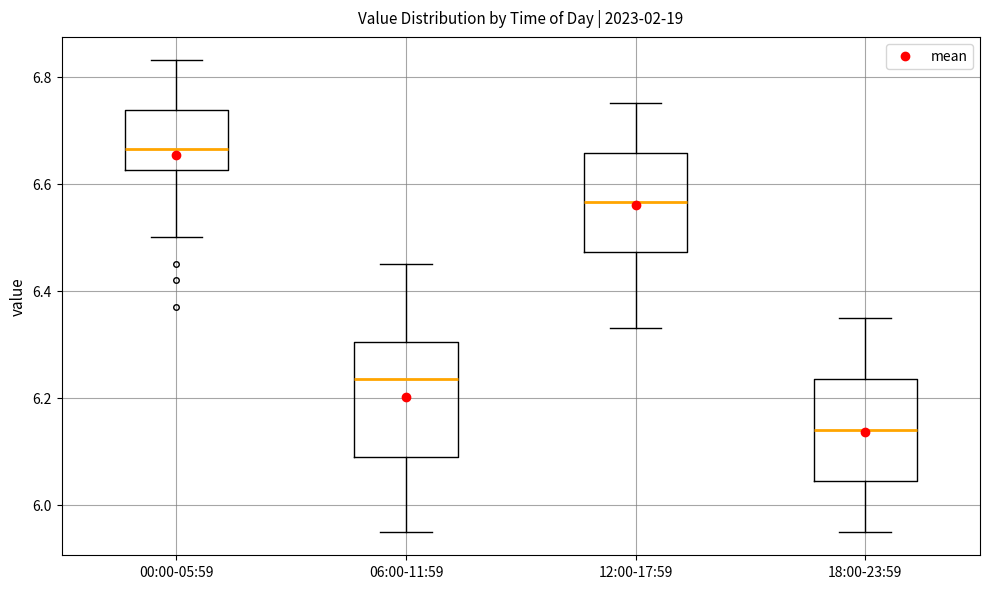

Where does the upper whisker of the box for 06:00-11:59 end on the y-axis? The values are not printed on the chart, so give them approximately, as read against the axis.

6.46